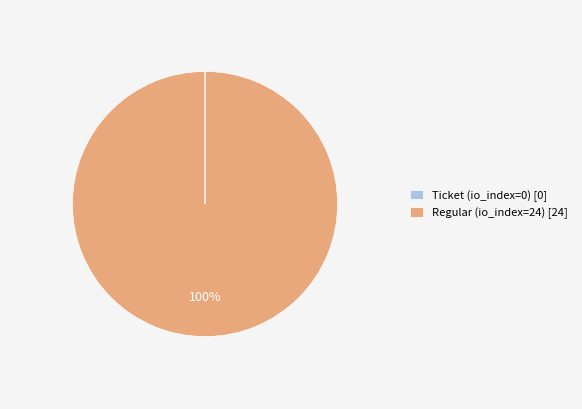

To the nearest percent, what is the difference between the largest and smallest slice percentages?

100%